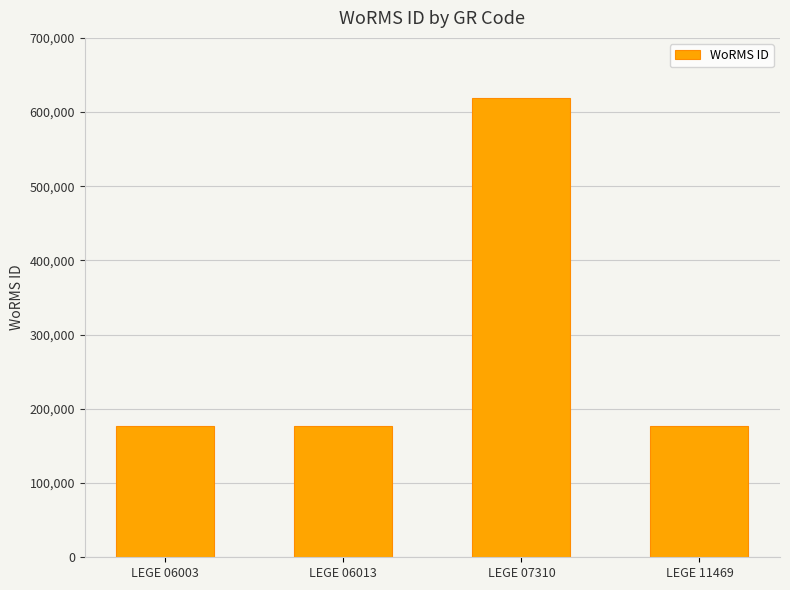

Is it true that the value at LEGE 06013 is 177595?

True